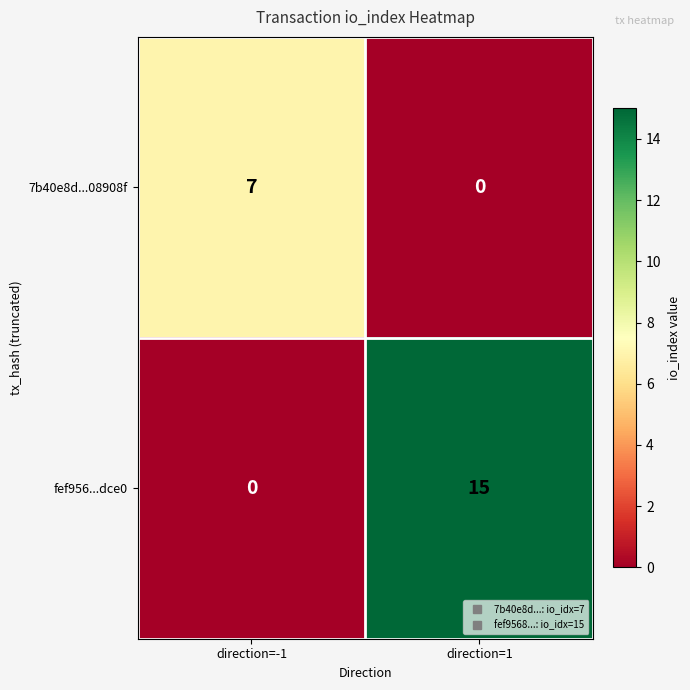

What is the difference between the maximum and minimum values in the fef956...dce0 series?

15